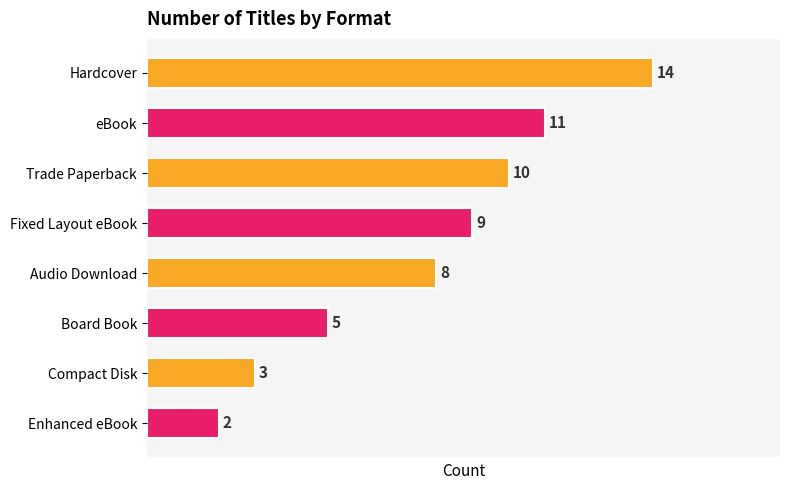

What is the smallest value displayed?

2